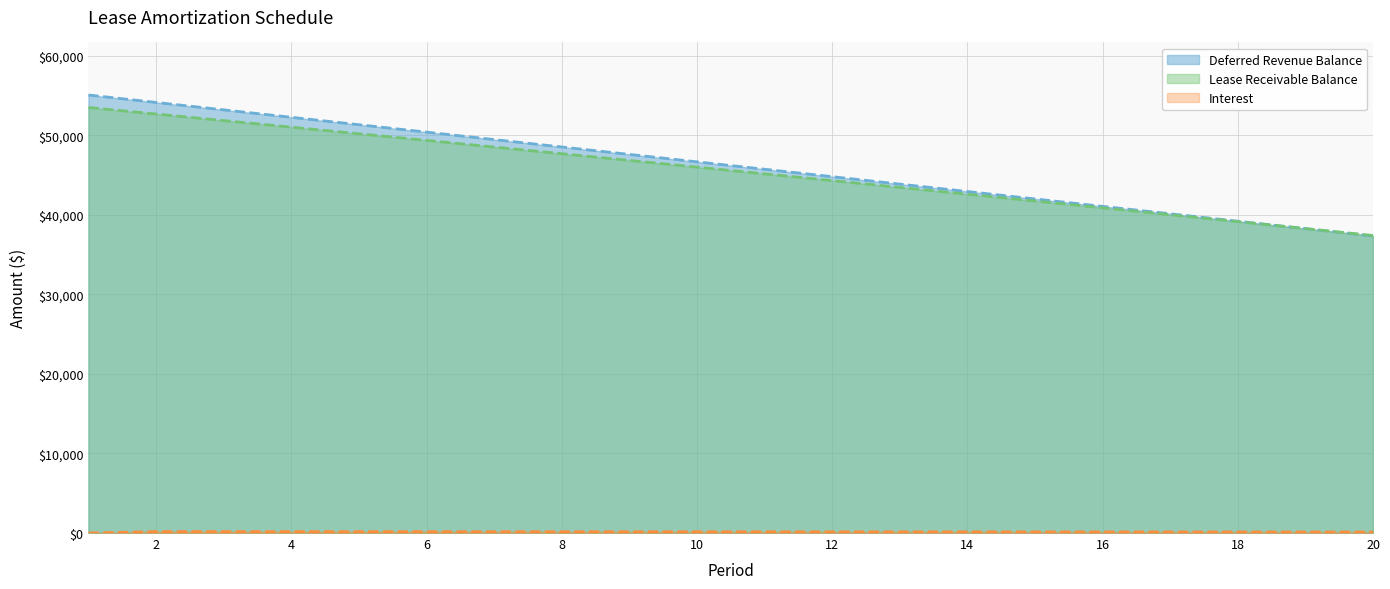

True or false: Lease Receivable Balance has more than 1 points higher than both neighbors.

False